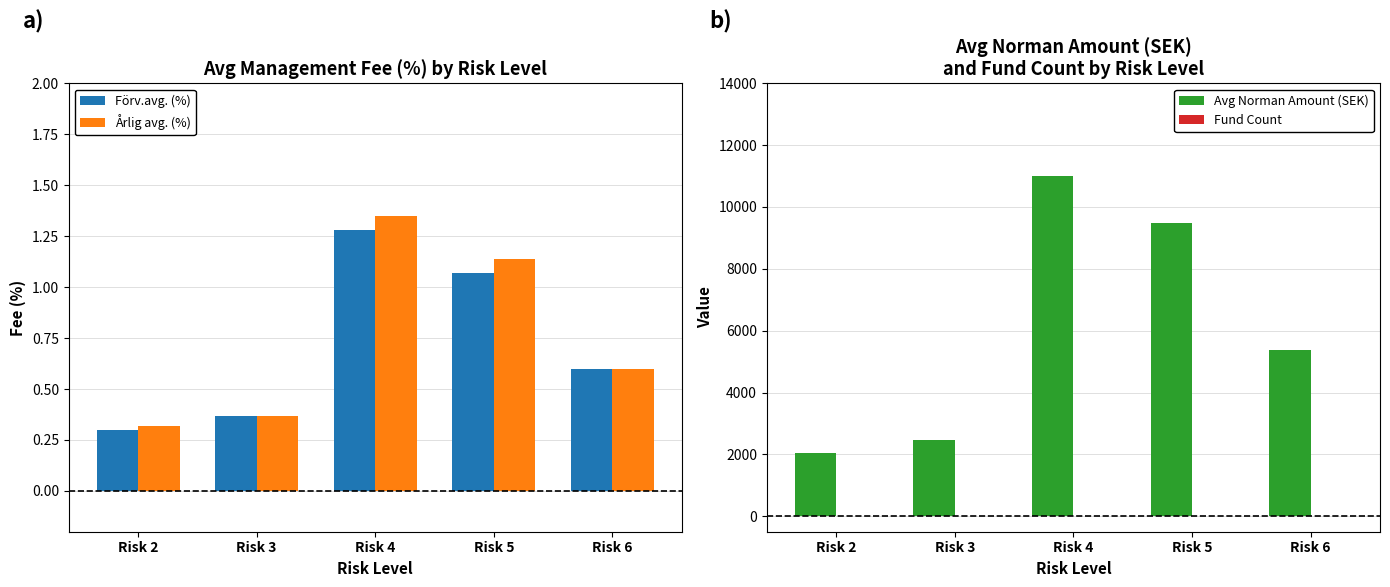

What is the minimum value for Avg Norman Amount (SEK)?

2054.0